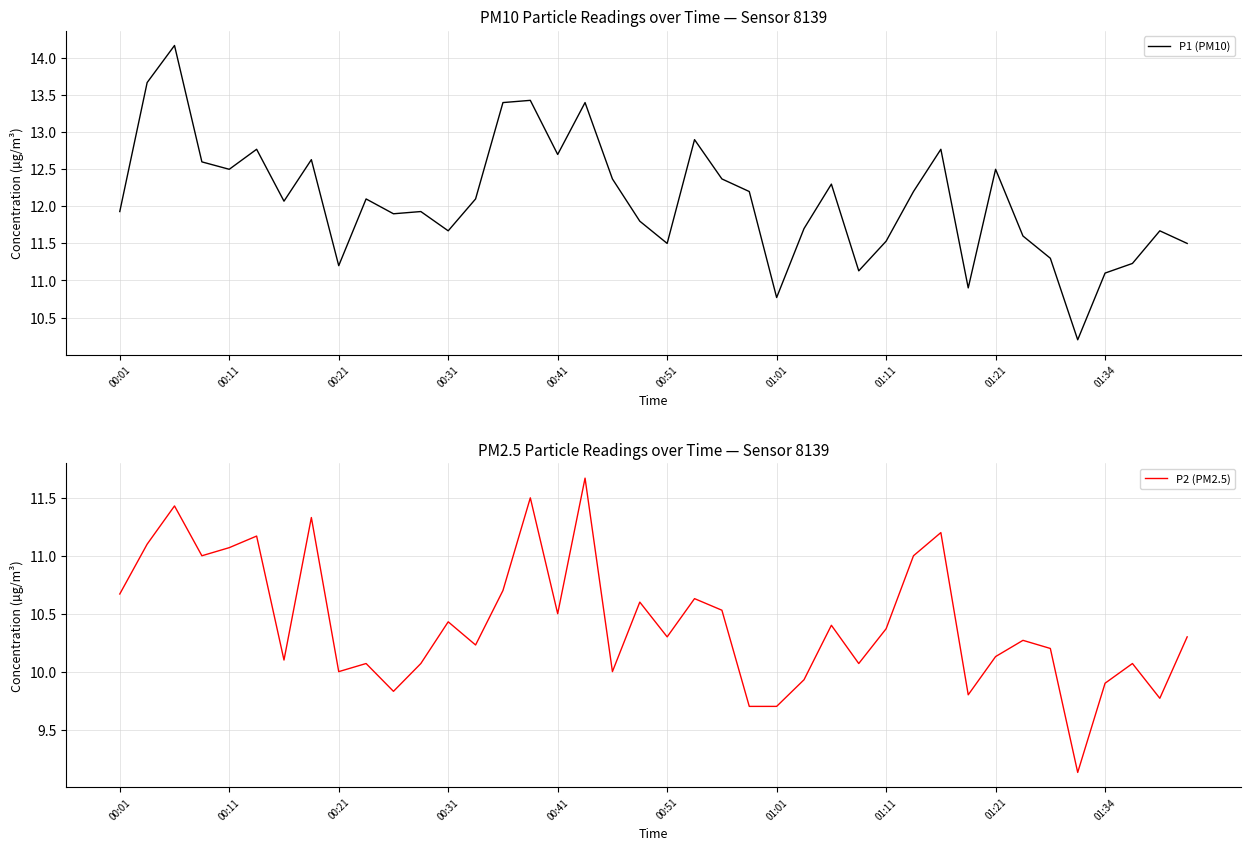

True or false: P2 (PM2.5) has more than 2 points higher than both neighbors.

True